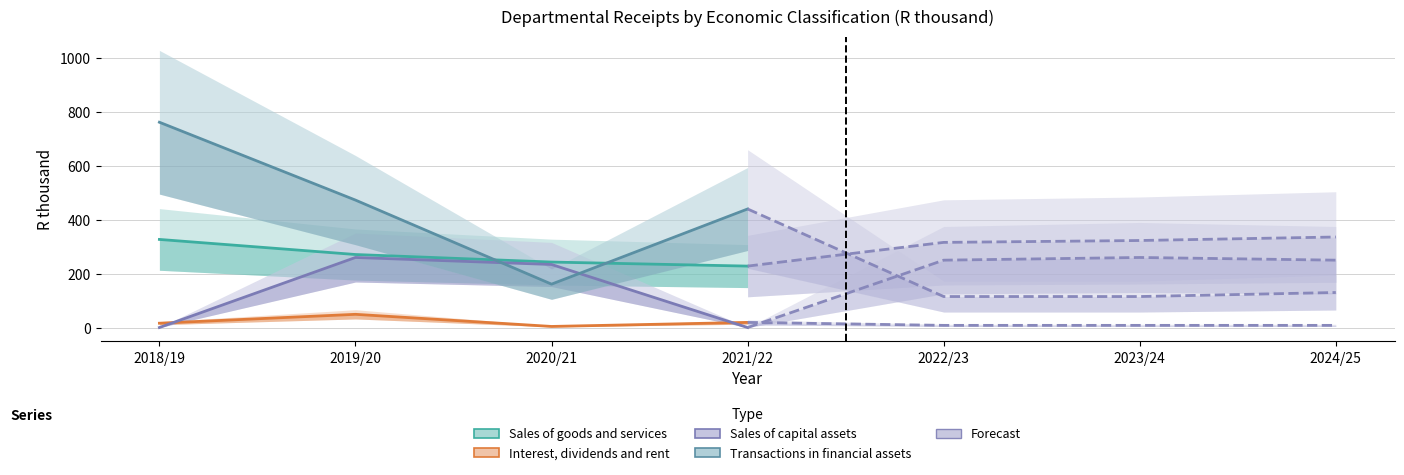

The Sales of goods and services series shows 555 at 2018/19. True or false?

False